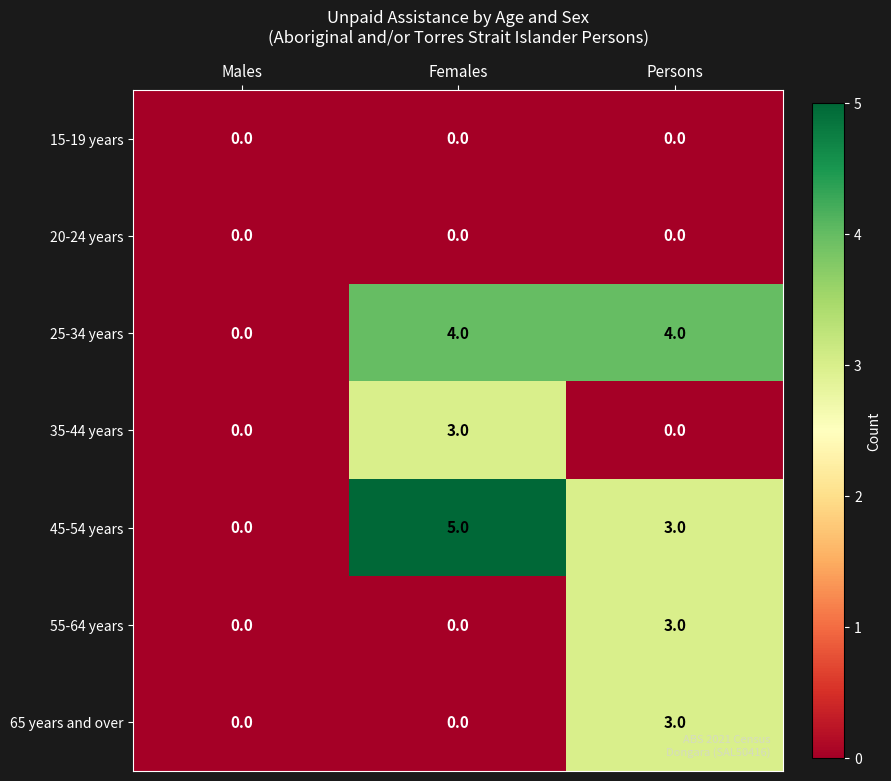

The value of 35-44 years at Females is 3. True or false?

True